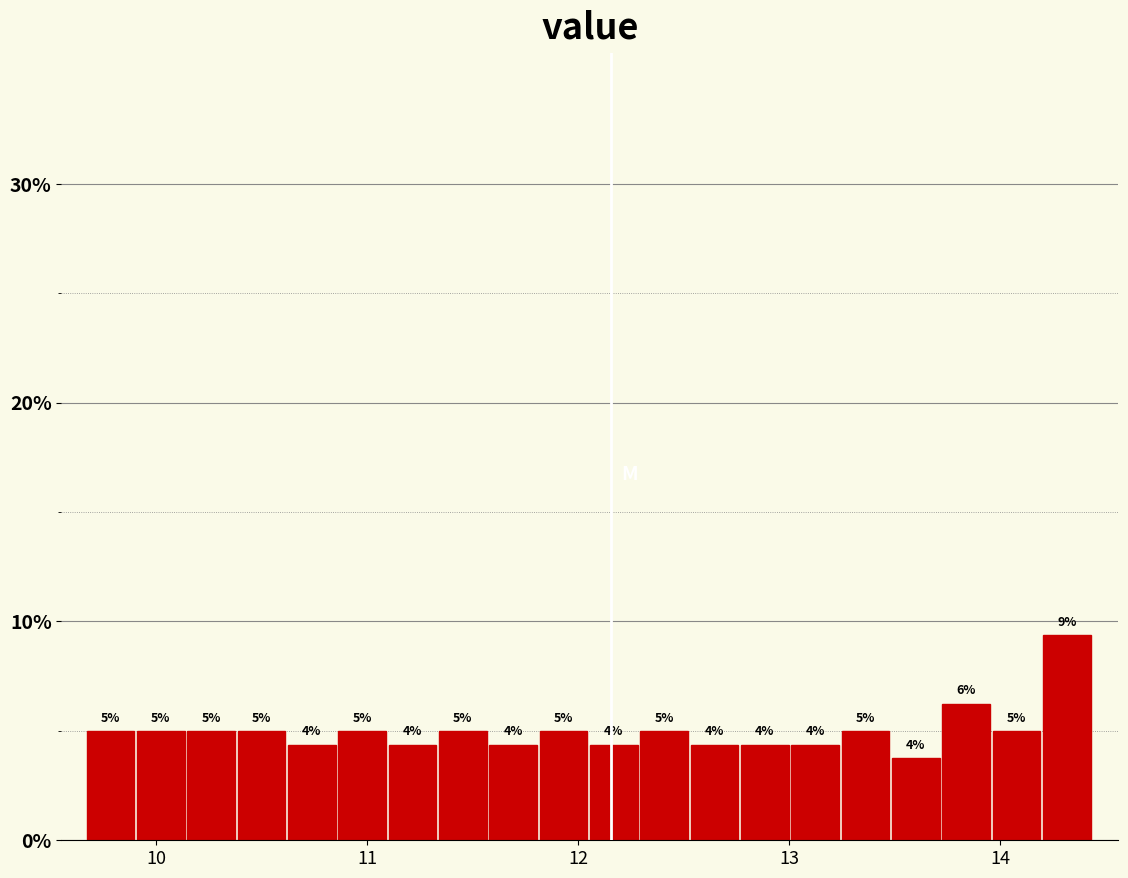

Read against the x-axis, roughly where is the centre of the tallest bar?

14.3